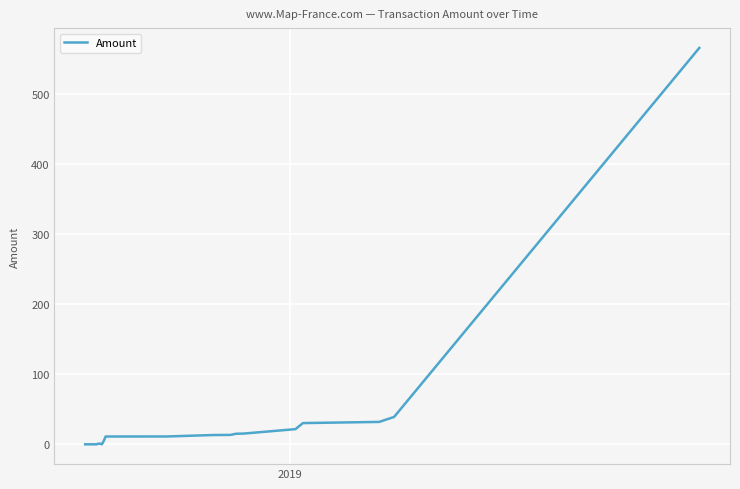

What is the difference between the maximum and minimum values?

565.8